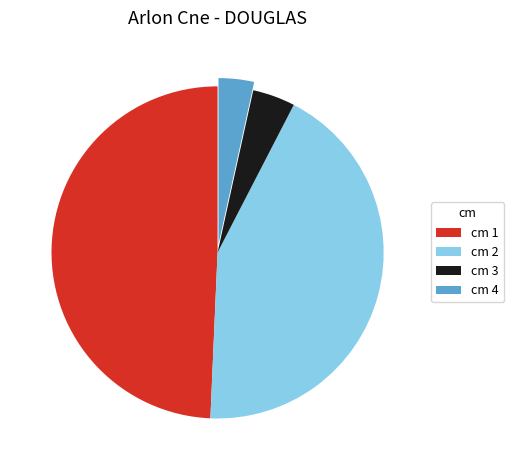

Do cm 4 and cm 3 together represent more than half of the pie?

No